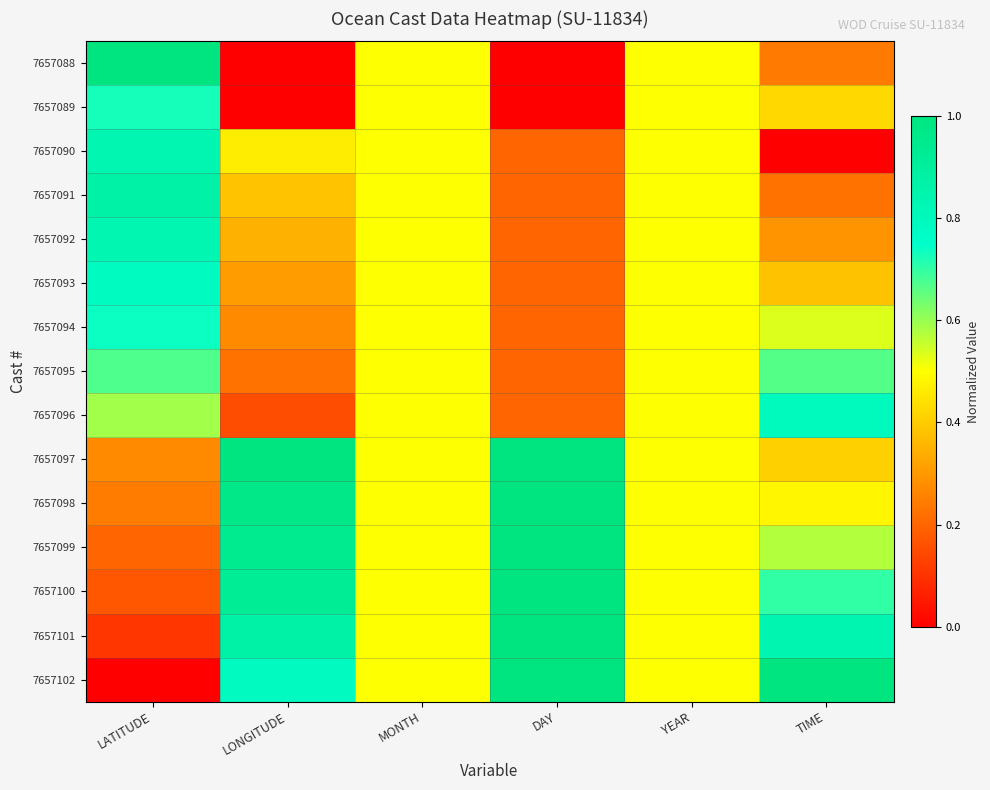

Reading left to right, what are all the values shown in this chart?

7657088: LATITUDE=1.0	LONGITUDE=0.0	MONTH=0.5	DAY=0.0	YEAR=0.5	TIME=0.2
7657089: LATITUDE=0.7	LONGITUDE=0.0	MONTH=0.5	DAY=0.0	YEAR=0.5	TIME=0.4
7657090: LATITUDE=0.8	LONGITUDE=0.5	MONTH=0.5	DAY=0.2	YEAR=0.5	TIME=0.0
7657091: LATITUDE=0.9	LONGITUDE=0.4	MONTH=0.5	DAY=0.2	YEAR=0.5	TIME=0.2
7657092: LATITUDE=0.8	LONGITUDE=0.3	MONTH=0.5	DAY=0.2	YEAR=0.5	TIME=0.3
7657093: LATITUDE=0.8	LONGITUDE=0.3	MONTH=0.5	DAY=0.2	YEAR=0.5	TIME=0.4
7657094: LATITUDE=0.7	LONGITUDE=0.3	MONTH=0.5	DAY=0.2	YEAR=0.5	TIME=0.5
7657095: LATITUDE=0.7	LONGITUDE=0.2	MONTH=0.5	DAY=0.2	YEAR=0.5	TIME=0.7
7657096: LATITUDE=0.6	LONGITUDE=0.2	MONTH=0.5	DAY=0.2	YEAR=0.5	TIME=0.8
7657097: LATITUDE=0.3	LONGITUDE=1.0	MONTH=0.5	DAY=1.0	YEAR=0.5	TIME=0.4
7657098: LATITUDE=0.2	LONGITUDE=1.0	MONTH=0.5	DAY=1.0	YEAR=0.5	TIME=0.5
7657099: LATITUDE=0.2	LONGITUDE=0.9	MONTH=0.5	DAY=1.0	YEAR=0.5	TIME=0.6
7657100: LATITUDE=0.2	LONGITUDE=0.9	MONTH=0.5	DAY=1.0	YEAR=0.5	TIME=0.7
7657101: LATITUDE=0.1	LONGITUDE=0.9	MONTH=0.5	DAY=1.0	YEAR=0.5	TIME=0.8
7657102: LATITUDE=0.0	LONGITUDE=0.8	MONTH=0.5	DAY=1.0	YEAR=0.5	TIME=1.0